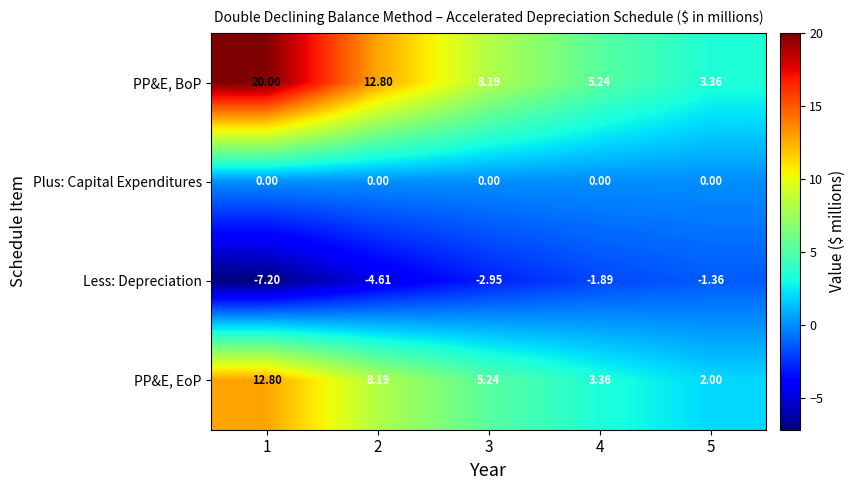

Which series has the largest total across all categories?

PP&E, BoP